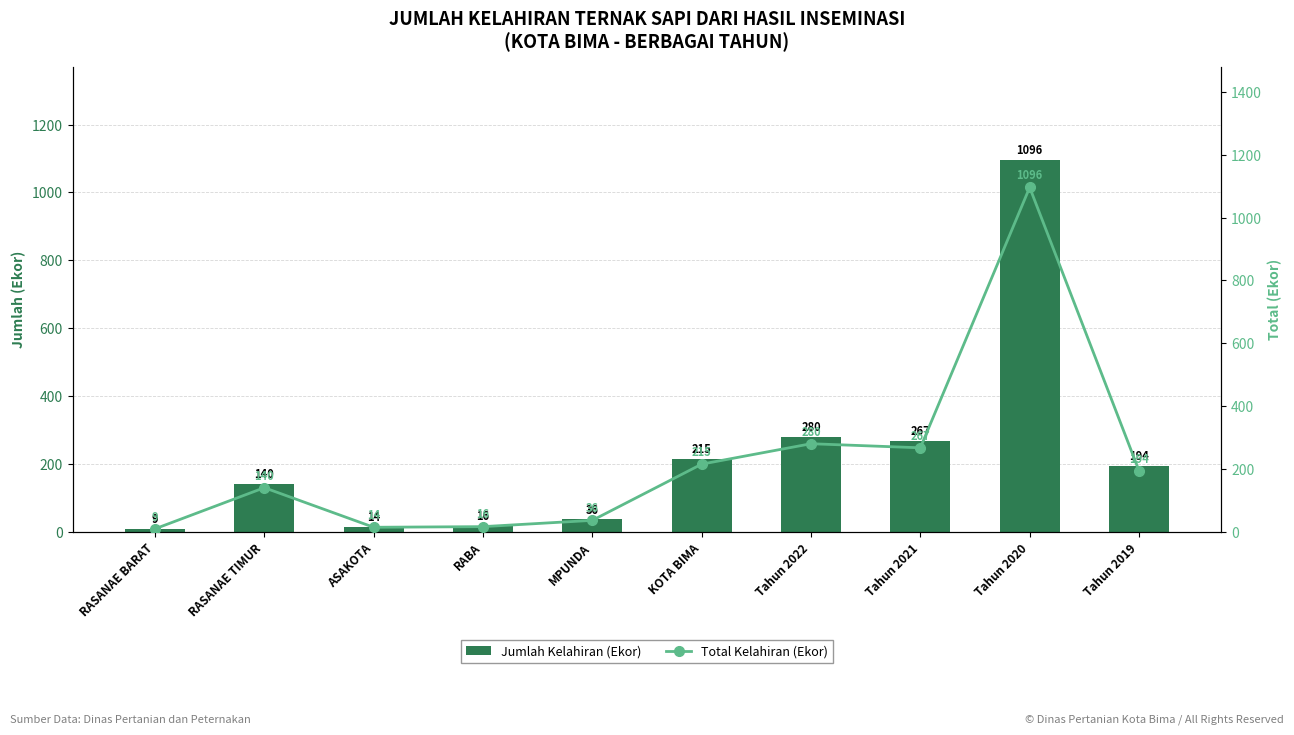

Rank the series by their maximum value, from lowest to highest.

Jumlah Kelahiran (Ekor), Total Kelahiran (Ekor)